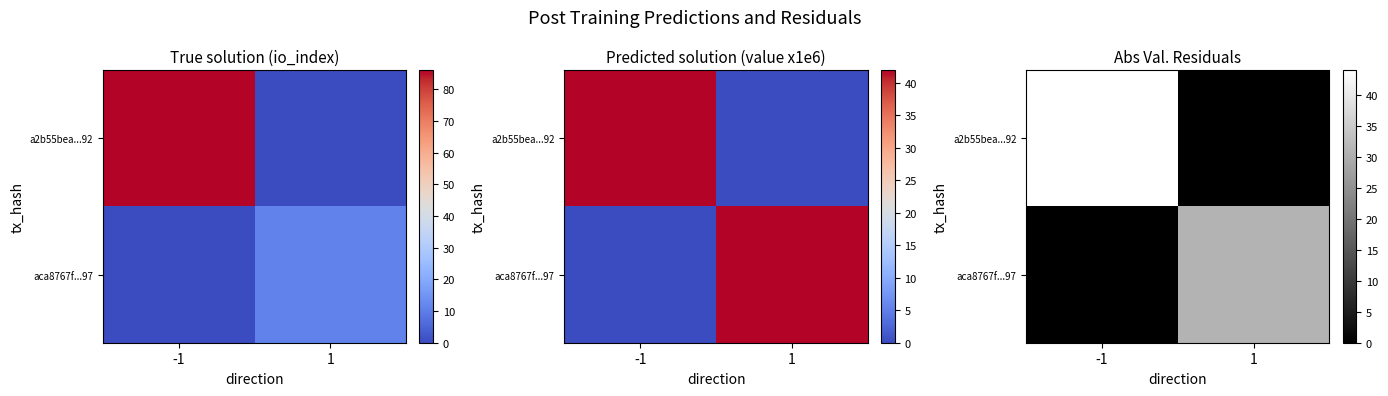

Between 1 and -1, which is larger?

-1